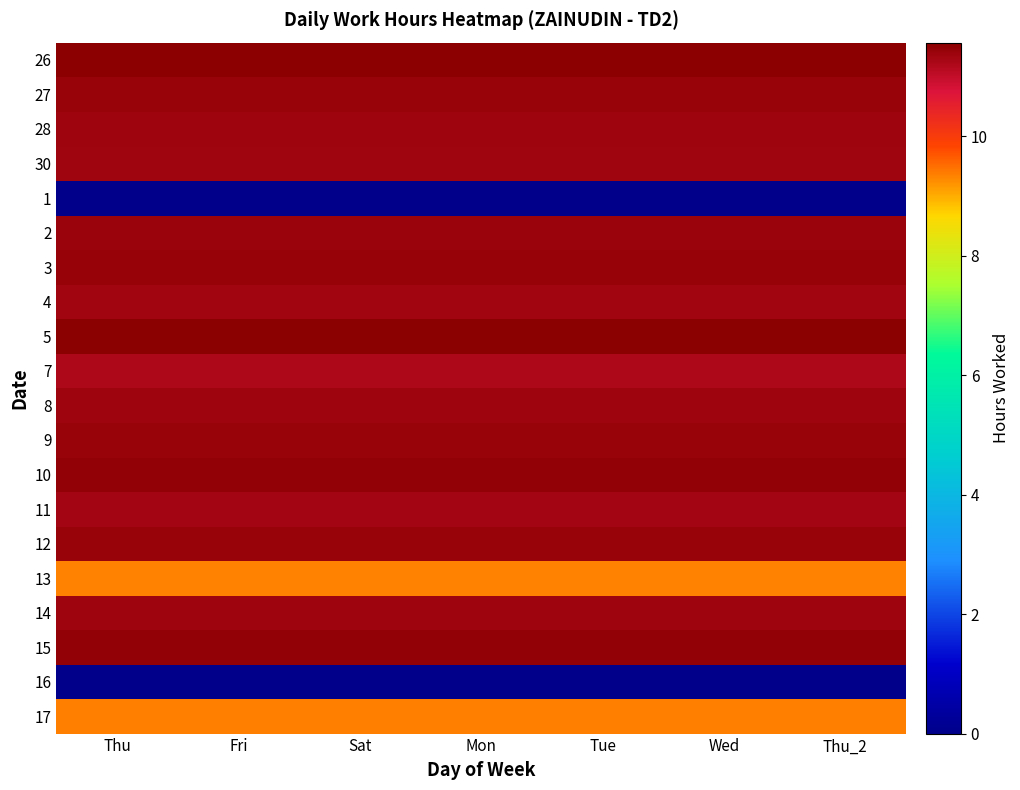

Reading right to left, transcribe all the data shown in this chart.

26: Thu_2=11.5	Wed=11.5	Tue=11.5	Mon=11.5	Sat=11.5	Fri=11.5	Thu=11.5
27: Thu_2=11.4	Wed=11.4	Tue=11.4	Mon=11.4	Sat=11.4	Fri=11.4	Thu=11.4
28: Thu_2=11.4	Wed=11.4	Tue=11.4	Mon=11.4	Sat=11.4	Fri=11.4	Thu=11.4
30: Thu_2=11.3	Wed=11.3	Tue=11.3	Mon=11.3	Sat=11.3	Fri=11.3	Thu=11.3
1: Thu_2=0.0	Wed=0.0	Tue=0.0	Mon=0.0	Sat=0.0	Fri=0.0	Thu=0.0
2: Thu_2=11.4	Wed=11.4	Tue=11.4	Mon=11.4	Sat=11.4	Fri=11.4	Thu=11.4
3: Thu_2=11.4	Wed=11.4	Tue=11.4	Mon=11.4	Sat=11.4	Fri=11.4	Thu=11.4
4: Thu_2=11.3	Wed=11.3	Tue=11.3	Mon=11.3	Sat=11.3	Fri=11.3	Thu=11.3
5: Thu_2=11.6	Wed=11.6	Tue=11.6	Mon=11.6	Sat=11.6	Fri=11.6	Thu=11.6
7: Thu_2=11.2	Wed=11.2	Tue=11.2	Mon=11.2	Sat=11.2	Fri=11.2	Thu=11.2
8: Thu_2=11.4	Wed=11.4	Tue=11.4	Mon=11.4	Sat=11.4	Fri=11.4	Thu=11.4
9: Thu_2=11.4	Wed=11.4	Tue=11.4	Mon=11.4	Sat=11.4	Fri=11.4	Thu=11.4
10: Thu_2=11.5	Wed=11.5	Tue=11.5	Mon=11.5	Sat=11.5	Fri=11.5	Thu=11.5
11: Thu_2=11.3	Wed=11.3	Tue=11.3	Mon=11.3	Sat=11.3	Fri=11.3	Thu=11.3
12: Thu_2=11.4	Wed=11.4	Tue=11.4	Mon=11.4	Sat=11.4	Fri=11.4	Thu=11.4
13: Thu_2=9.3	Wed=9.3	Tue=9.3	Mon=9.3	Sat=9.3	Fri=9.3	Thu=9.3
14: Thu_2=11.4	Wed=11.4	Tue=11.4	Mon=11.4	Sat=11.4	Fri=11.4	Thu=11.4
15: Thu_2=11.5	Wed=11.5	Tue=11.5	Mon=11.5	Sat=11.5	Fri=11.5	Thu=11.5
16: Thu_2=0.0	Wed=0.0	Tue=0.0	Mon=0.0	Sat=0.0	Fri=0.0	Thu=0.0
17: Thu_2=9.4	Wed=9.4	Tue=9.4	Mon=9.4	Sat=9.4	Fri=9.4	Thu=9.4